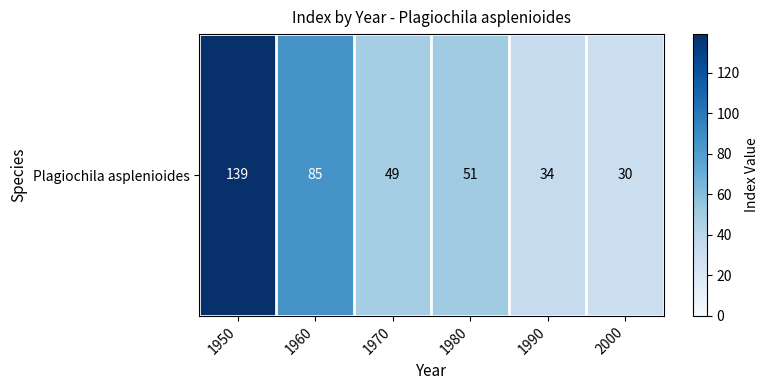

Reading left to right, transcribe all the data shown in this chart.

1950=139	1960=85	1970=49	1980=51	1990=34	2000=30